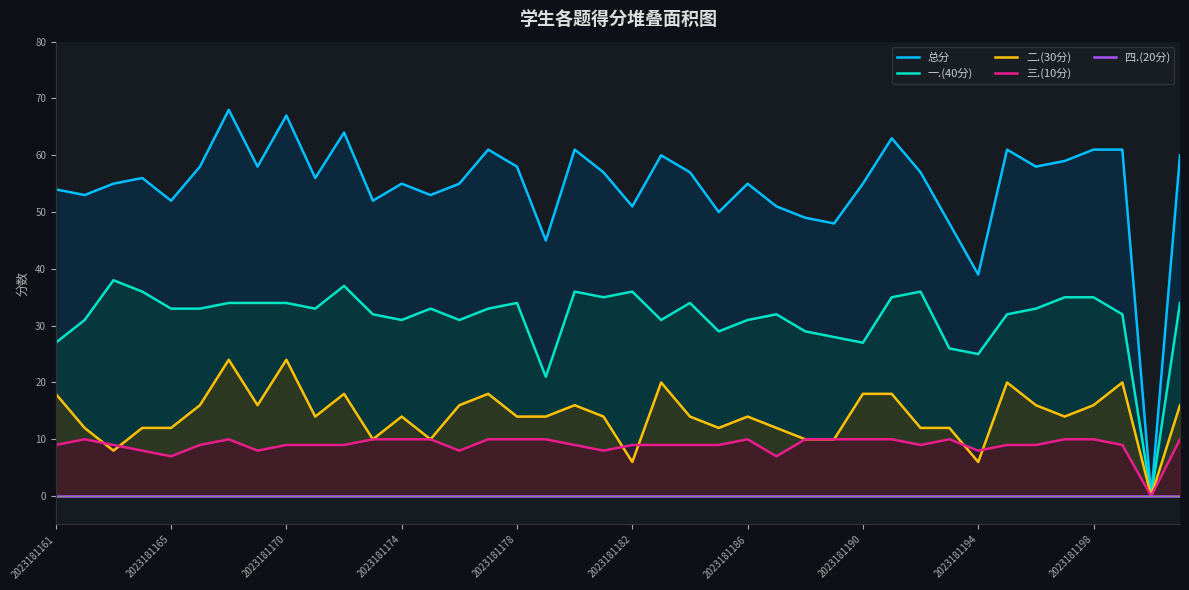

List the series in order of their peak value, lowest first.

四.(20分), 三.(10分), 二.(30分), 一.(40分), 总分